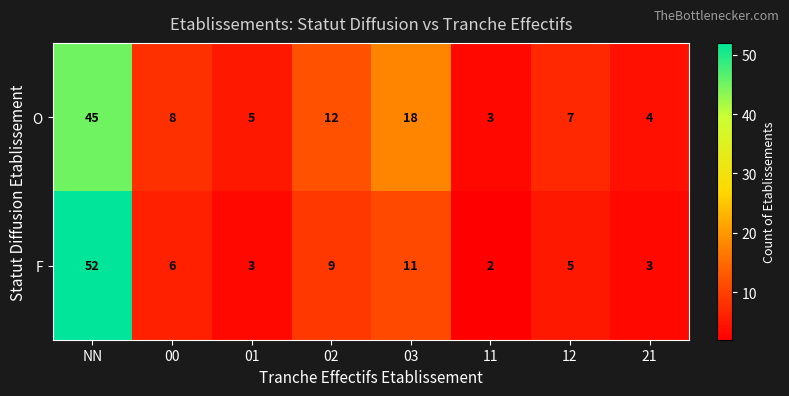

Is it true that F equals 12 at 02?

False